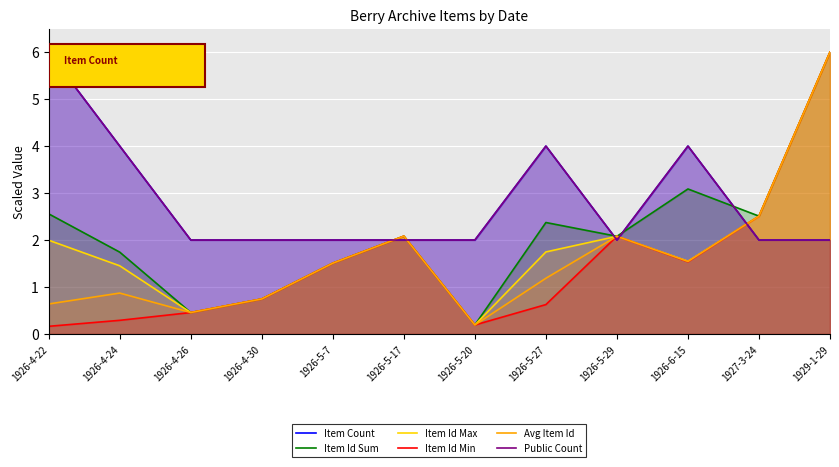

Which has a higher value, 1926-5-27 or 1926-5-20?

1926-5-27